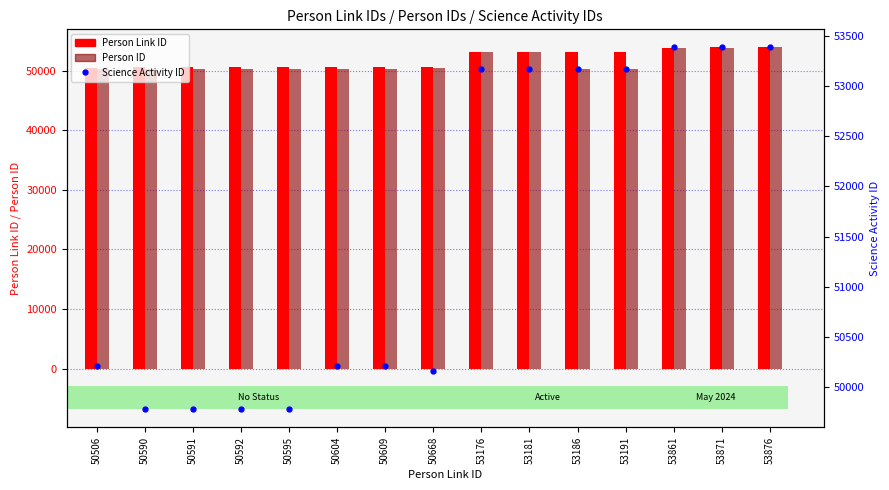

Read the Science Activity ID value at 50604, to the nearest 10.

50210